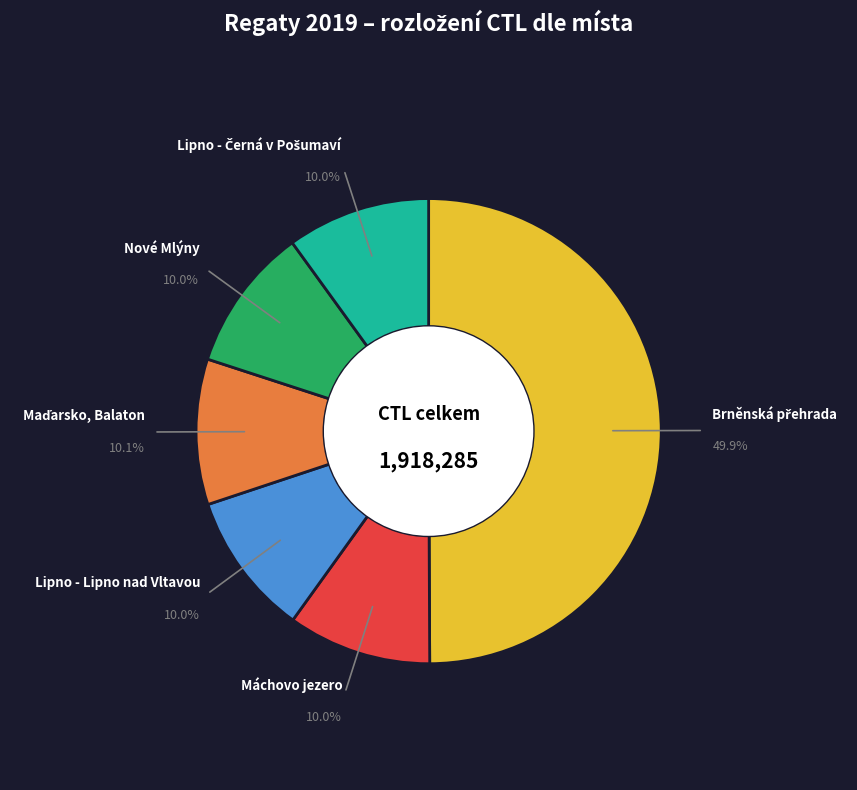

Is Nové Mlýny the majority of the pie?

No